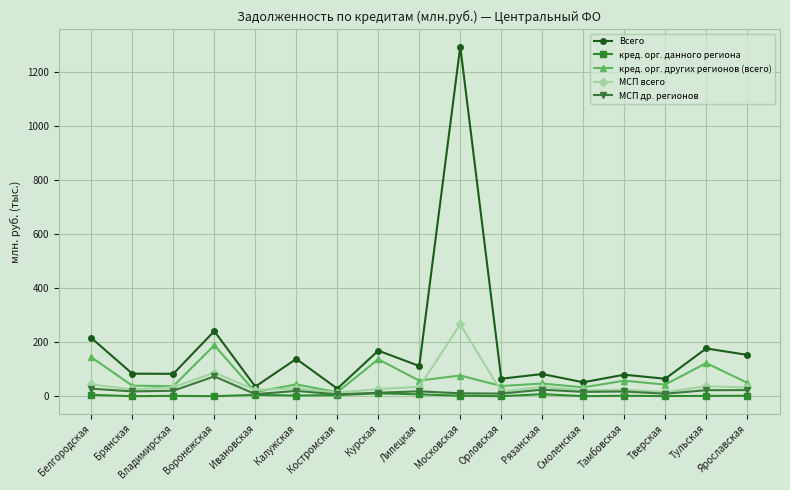

Rank the series by their maximum value, from lowest to highest.

кред. орг. данного региона, МСП др. регионов, кред. орг. других регионов (всего), МСП всего, Всего